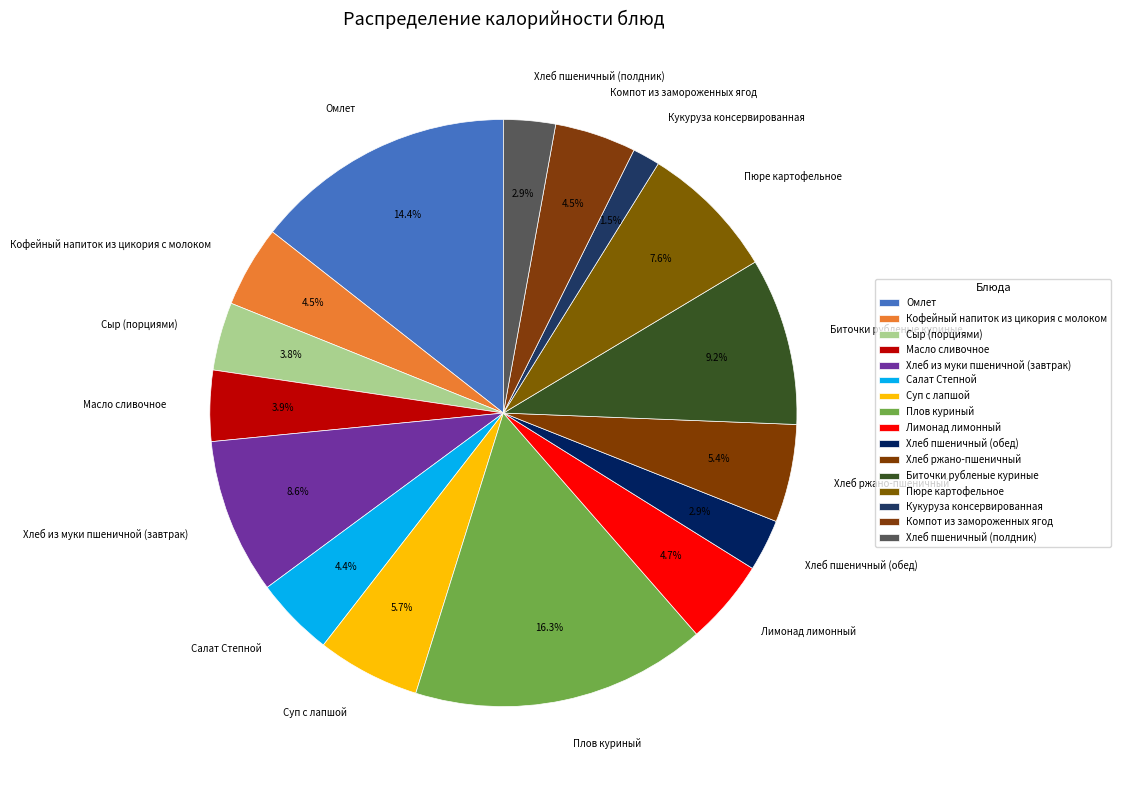

Which category has the biggest portion of the pie?

Плов куриный